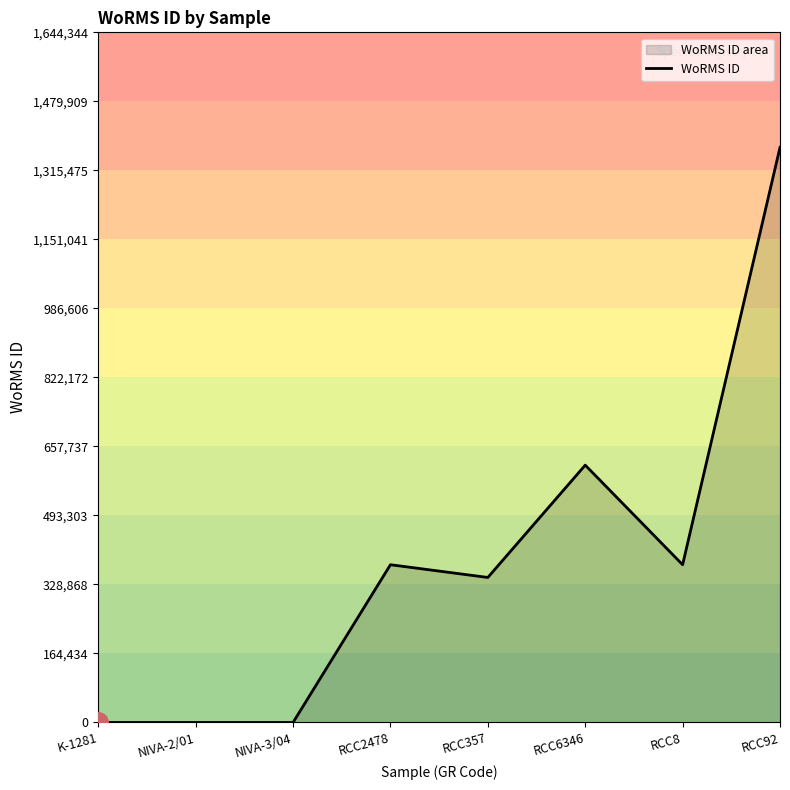

At which label does the data first exceed 375856?

RCC6346